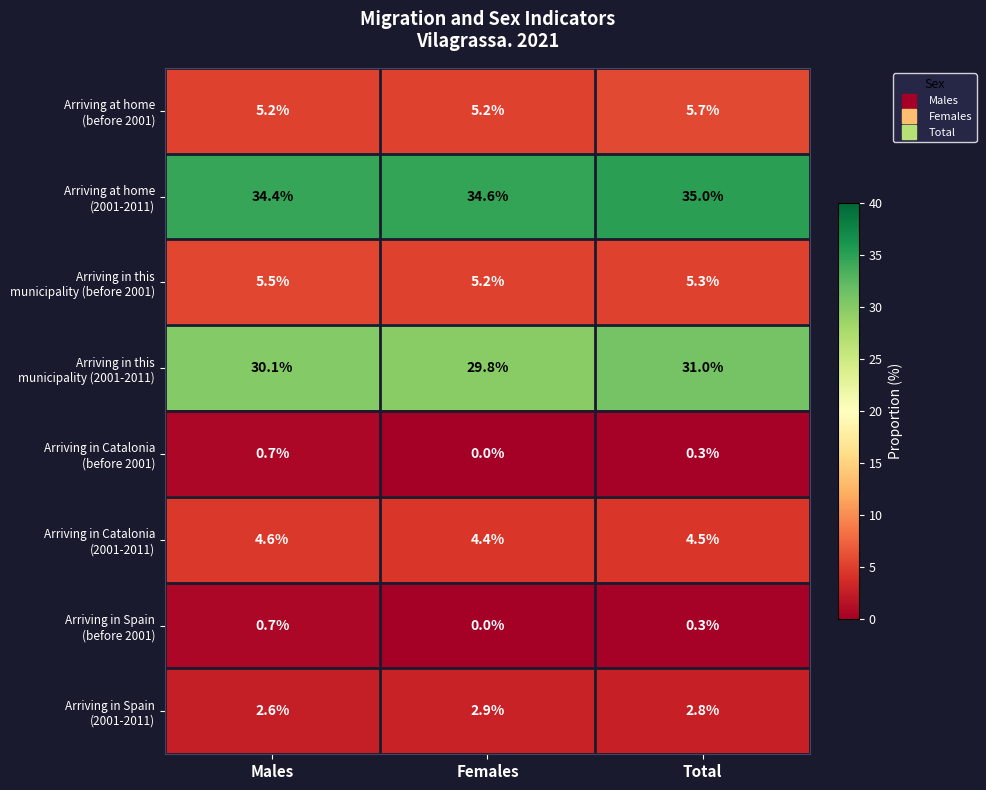

What is the total value across all series at Males?

83.8